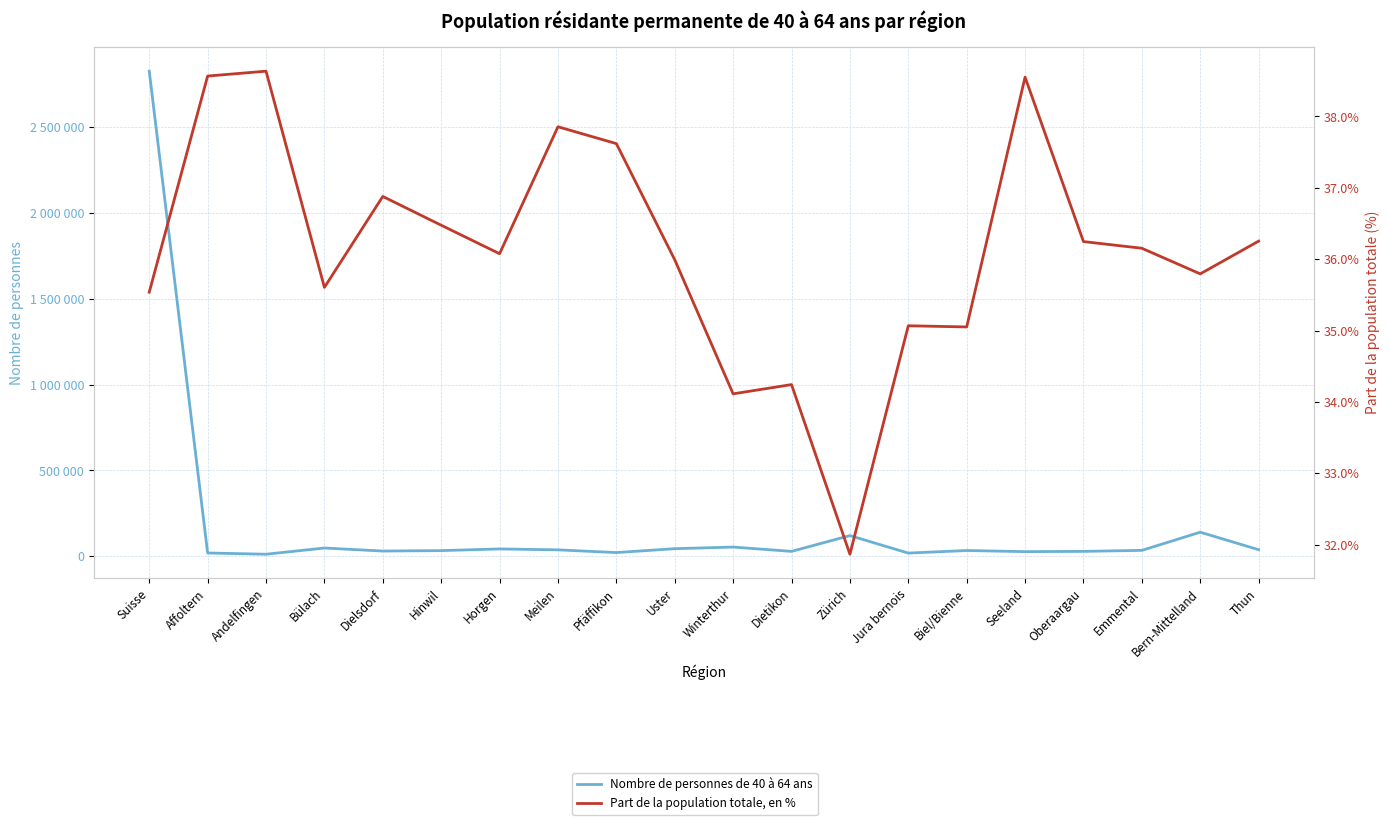

True or false: Nombre de personnes de 40 à 64 ans and Part de la population totale, en % cross at least once.

False